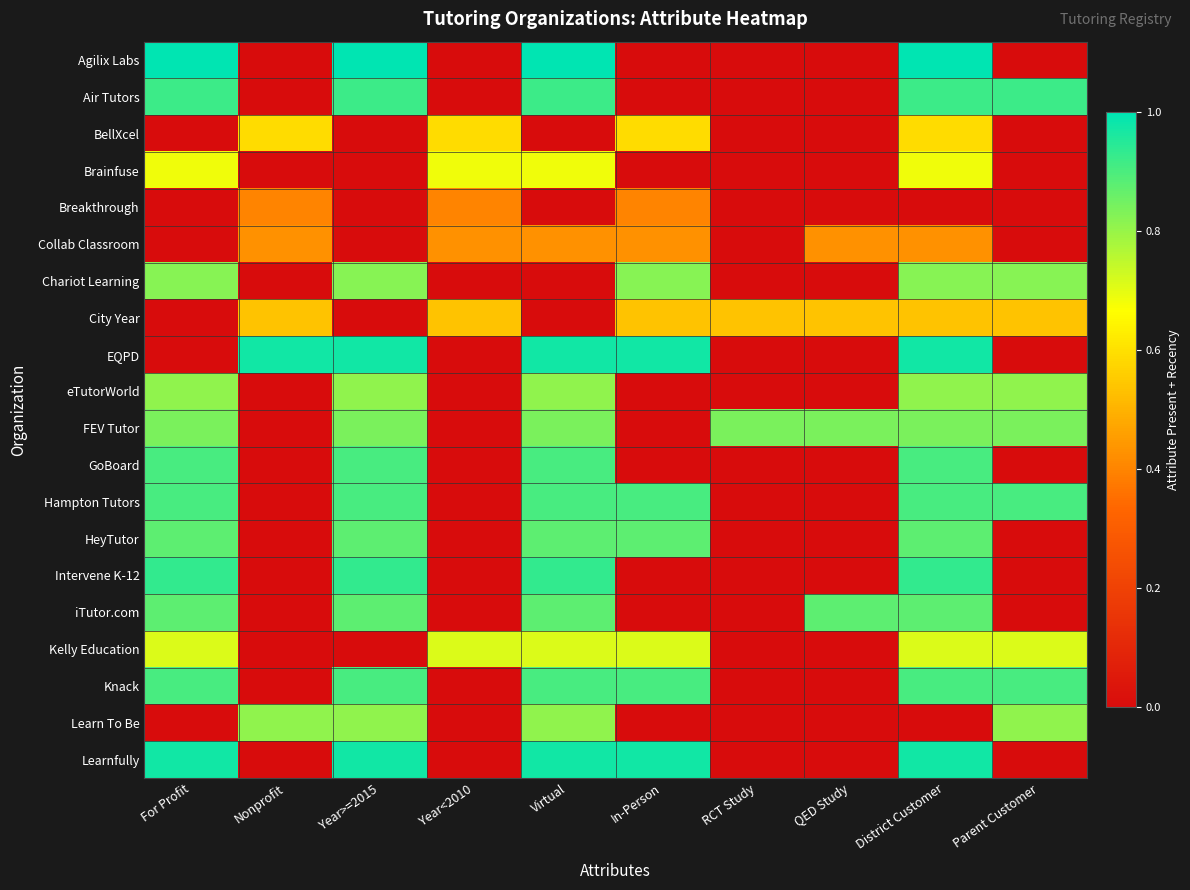

Reading left to right, extract all data points from this chart.

Agilix Labs: For Profit=1.0	Nonprofit=0.0	Year>=2015=1.0	Year<2010=0.0	Virtual=1.0	In-Person=0.0	RCT Study=0.0	QED Study=0.0	District Customer=1.0	Parent Customer=0.0
Air Tutors: For Profit=0.9	Nonprofit=0.0	Year>=2015=0.9	Year<2010=0.0	Virtual=0.9	In-Person=0.0	RCT Study=0.0	QED Study=0.0	District Customer=0.9	Parent Customer=0.9
BellXcel: For Profit=0.0	Nonprofit=0.6	Year>=2015=0.0	Year<2010=0.6	Virtual=0.0	In-Person=0.6	RCT Study=0.0	QED Study=0.0	District Customer=0.6	Parent Customer=0.0
Brainfuse: For Profit=0.7	Nonprofit=0.0	Year>=2015=0.0	Year<2010=0.7	Virtual=0.7	In-Person=0.0	RCT Study=0.0	QED Study=0.0	District Customer=0.7	Parent Customer=0.0
Breakthrough: For Profit=0.0	Nonprofit=0.4	Year>=2015=0.0	Year<2010=0.4	Virtual=0.0	In-Person=0.4	RCT Study=0.0	QED Study=0.0	District Customer=0.0	Parent Customer=0.0
Collab Classroom: For Profit=0.0	Nonprofit=0.4	Year>=2015=0.0	Year<2010=0.4	Virtual=0.4	In-Person=0.4	RCT Study=0.0	QED Study=0.4	District Customer=0.4	Parent Customer=0.0
Chariot Learning: For Profit=0.8	Nonprofit=0.0	Year>=2015=0.8	Year<2010=0.0	Virtual=0.0	In-Person=0.8	RCT Study=0.0	QED Study=0.0	District Customer=0.8	Parent Customer=0.8
City Year: For Profit=0.0	Nonprofit=0.5	Year>=2015=0.0	Year<2010=0.5	Virtual=0.0	In-Person=0.5	RCT Study=0.5	QED Study=0.5	District Customer=0.5	Parent Customer=0.5
EQPD: For Profit=0.0	Nonprofit=1.0	Year>=2015=1.0	Year<2010=0.0	Virtual=1.0	In-Person=1.0	RCT Study=0.0	QED Study=0.0	District Customer=1.0	Parent Customer=0.0
eTutorWorld: For Profit=0.8	Nonprofit=0.0	Year>=2015=0.8	Year<2010=0.0	Virtual=0.8	In-Person=0.0	RCT Study=0.0	QED Study=0.0	District Customer=0.8	Parent Customer=0.8
FEV Tutor: For Profit=0.8	Nonprofit=0.0	Year>=2015=0.8	Year<2010=0.0	Virtual=0.8	In-Person=0.0	RCT Study=0.8	QED Study=0.8	District Customer=0.8	Parent Customer=0.8
GoBoard: For Profit=0.9	Nonprofit=0.0	Year>=2015=0.9	Year<2010=0.0	Virtual=0.9	In-Person=0.0	RCT Study=0.0	QED Study=0.0	District Customer=0.9	Parent Customer=0.0
Hampton Tutors: For Profit=0.9	Nonprofit=0.0	Year>=2015=0.9	Year<2010=0.0	Virtual=0.9	In-Person=0.9	RCT Study=0.0	QED Study=0.0	District Customer=0.9	Parent Customer=0.9
HeyTutor: For Profit=0.9	Nonprofit=0.0	Year>=2015=0.9	Year<2010=0.0	Virtual=0.9	In-Person=0.9	RCT Study=0.0	QED Study=0.0	District Customer=0.9	Parent Customer=0.0
Intervene K-12: For Profit=0.9	Nonprofit=0.0	Year>=2015=0.9	Year<2010=0.0	Virtual=0.9	In-Person=0.0	RCT Study=0.0	QED Study=0.0	District Customer=0.9	Parent Customer=0.0
iTutor.com: For Profit=0.9	Nonprofit=0.0	Year>=2015=0.9	Year<2010=0.0	Virtual=0.9	In-Person=0.0	RCT Study=0.0	QED Study=0.9	District Customer=0.9	Parent Customer=0.0
Kelly Education: For Profit=0.7	Nonprofit=0.0	Year>=2015=0.0	Year<2010=0.7	Virtual=0.7	In-Person=0.7	RCT Study=0.0	QED Study=0.0	District Customer=0.7	Parent Customer=0.7
Knack: For Profit=0.9	Nonprofit=0.0	Year>=2015=0.9	Year<2010=0.0	Virtual=0.9	In-Person=0.9	RCT Study=0.0	QED Study=0.0	District Customer=0.9	Parent Customer=0.9
Learn To Be: For Profit=0.0	Nonprofit=0.8	Year>=2015=0.8	Year<2010=0.0	Virtual=0.8	In-Person=0.0	RCT Study=0.0	QED Study=0.0	District Customer=0.0	Parent Customer=0.8
Learnfully: For Profit=1.0	Nonprofit=0.0	Year>=2015=1.0	Year<2010=0.0	Virtual=1.0	In-Person=1.0	RCT Study=0.0	QED Study=0.0	District Customer=1.0	Parent Customer=0.0